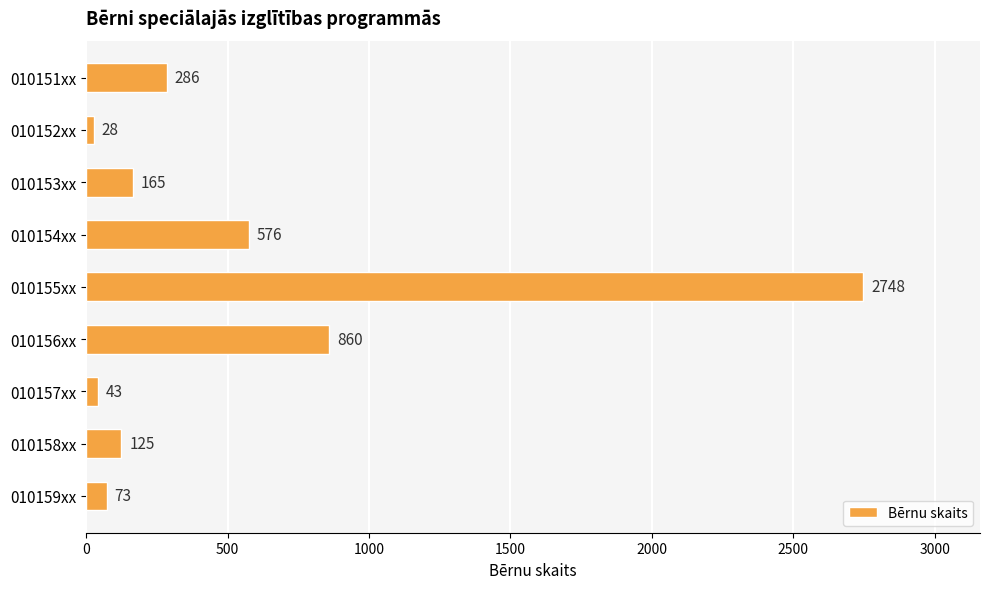

Does the chart contain any negative values?

No